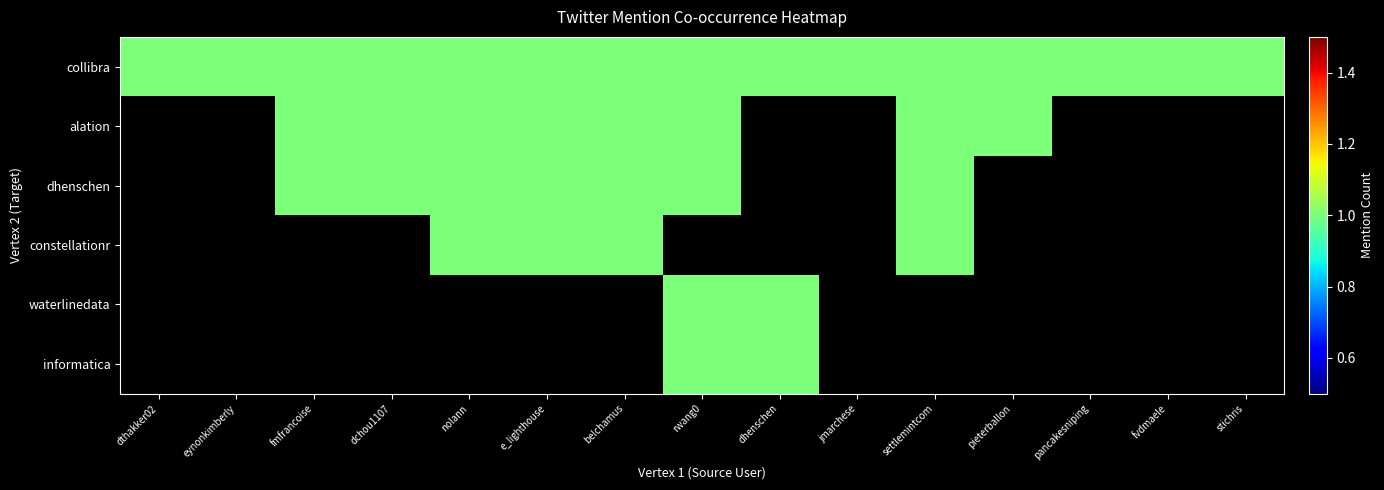

What is the total value across all series at jmarchese?

1